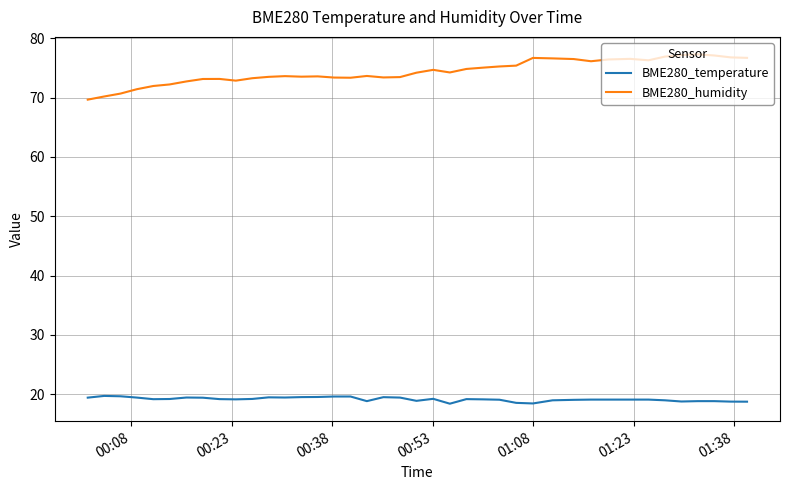

How many series are shown in this chart?

2